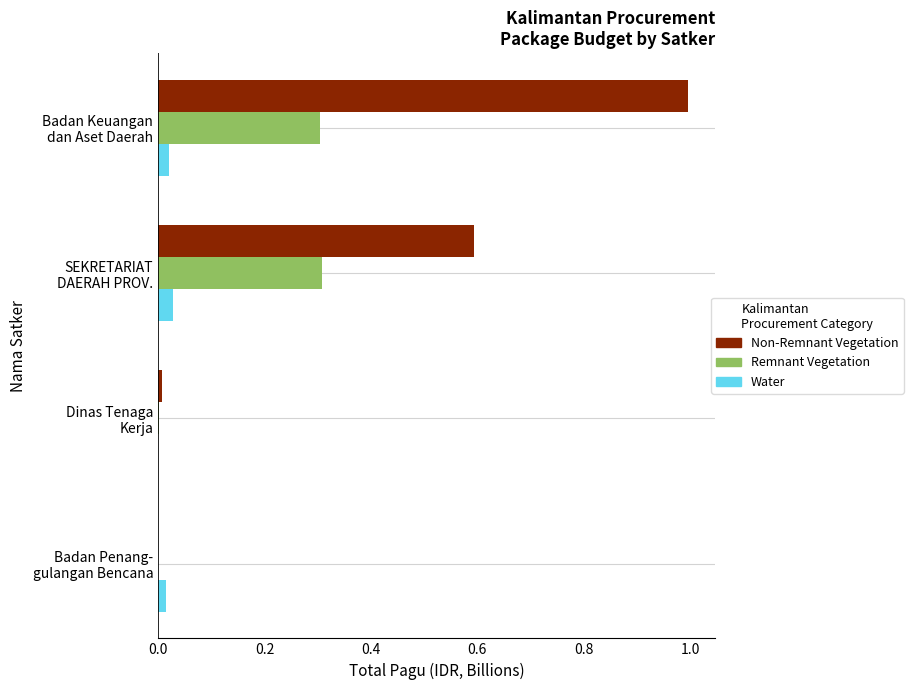

What is the greatest value displayed?

1.0